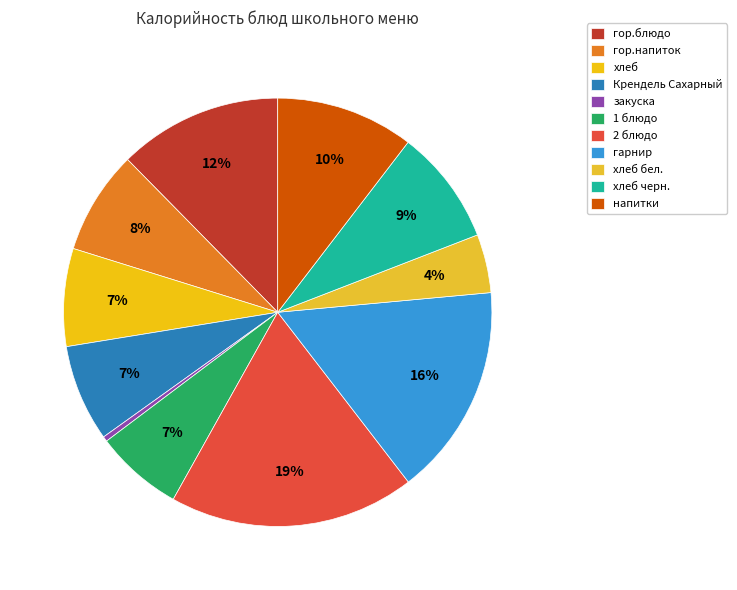

Is the sum of 2 блюдо and закуска greater than half?

No